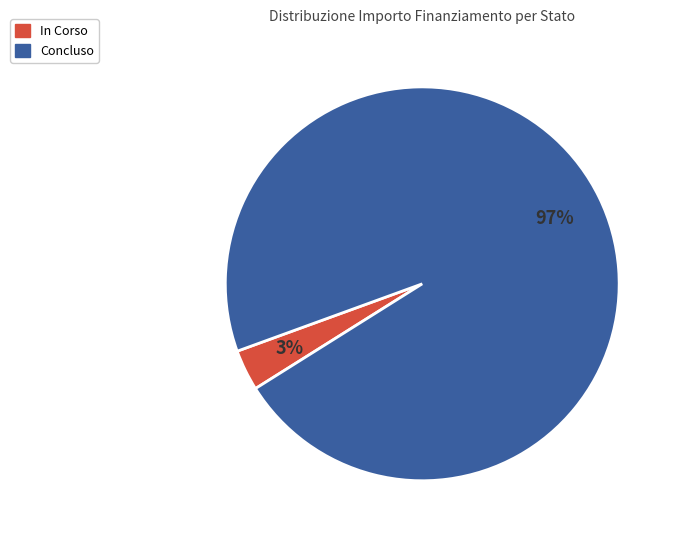

Which category has the biggest portion of the pie?

Concluso